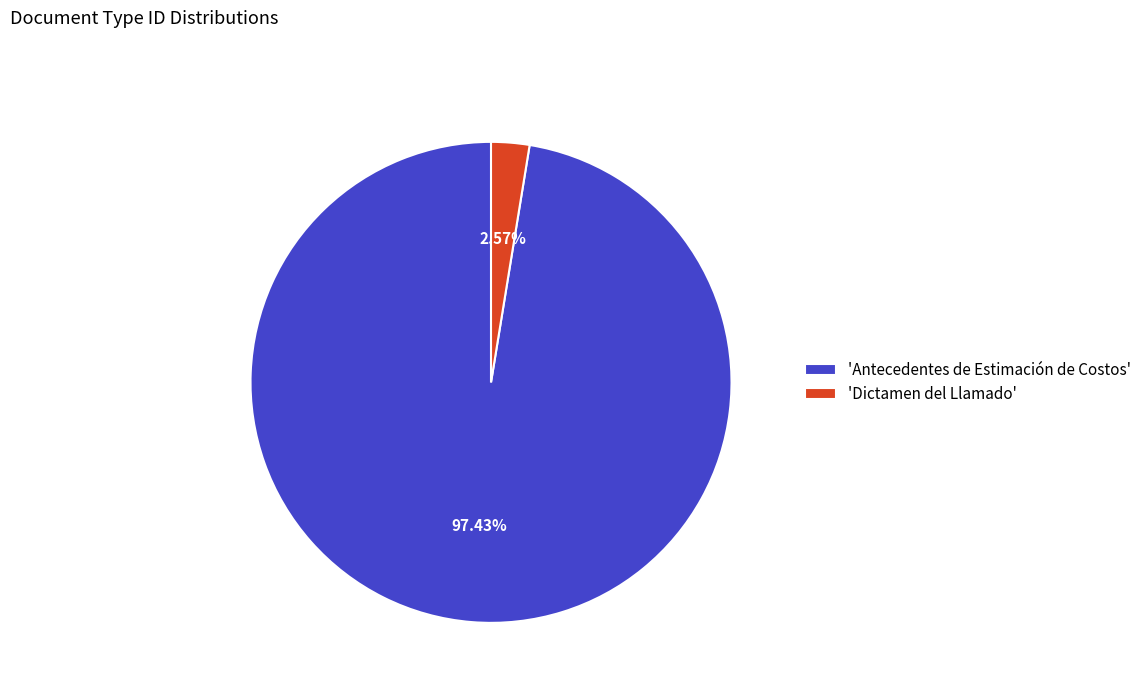

Which has a higher value, 'Antecedentes de Estimación de Costos' or 'Dictamen del Llamado'?

'Antecedentes de Estimación de Costos'